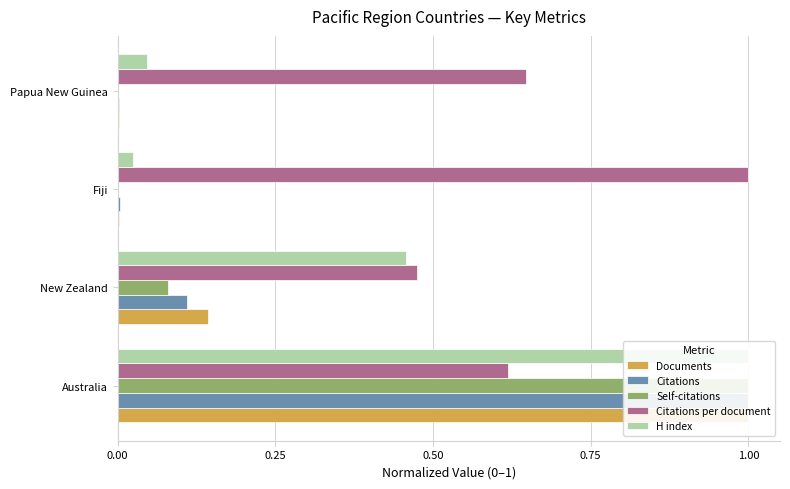

What is the average value of the Self-citations series?

0.3